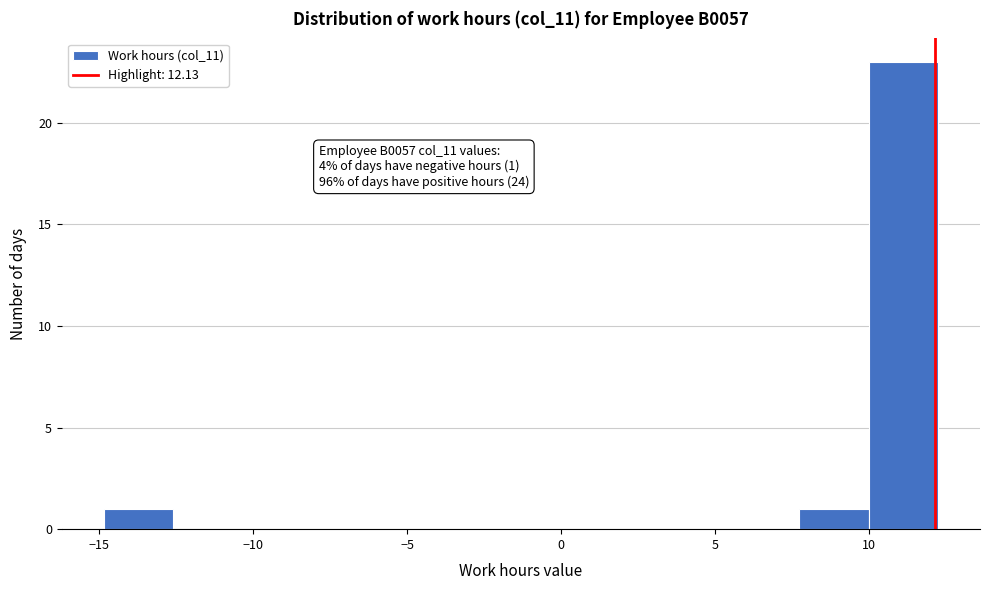

Which range on the x-axis has the tallest bar?

10.0 to 12.0